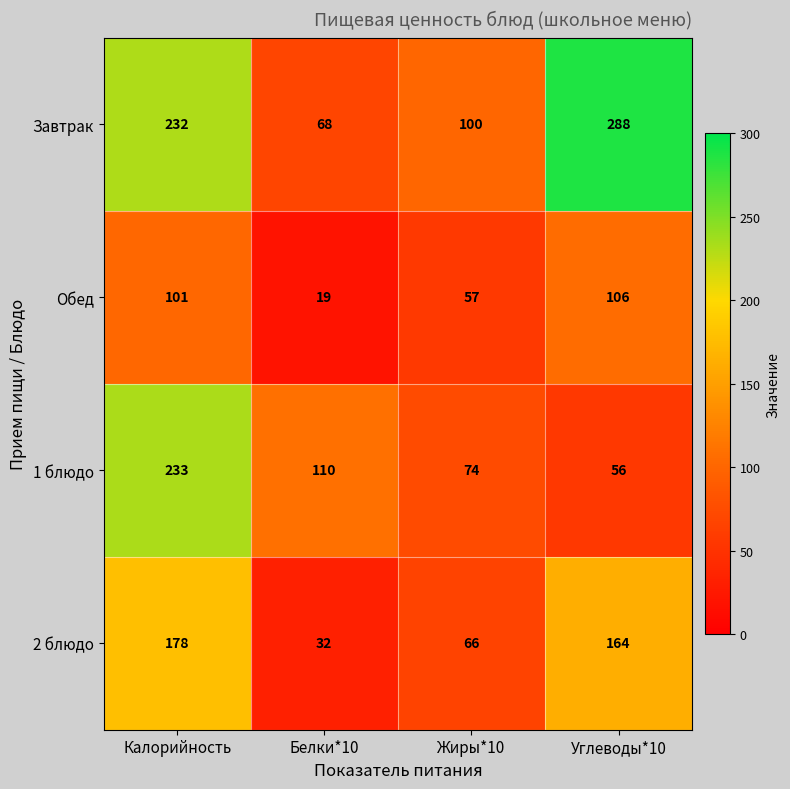

What is the sum of all 2 блюдо values?

440